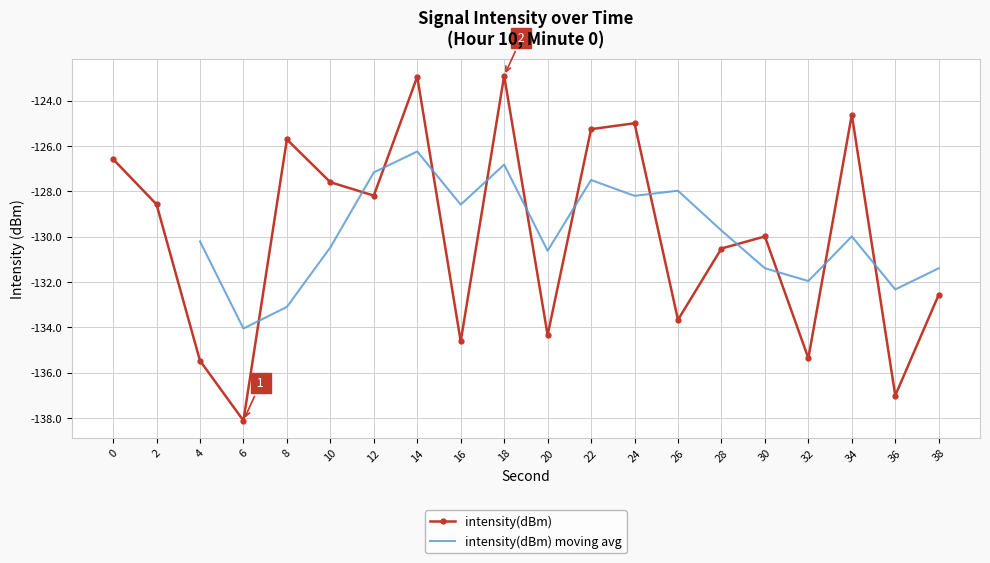

What is the difference between the maximum and minimum values?

15.2